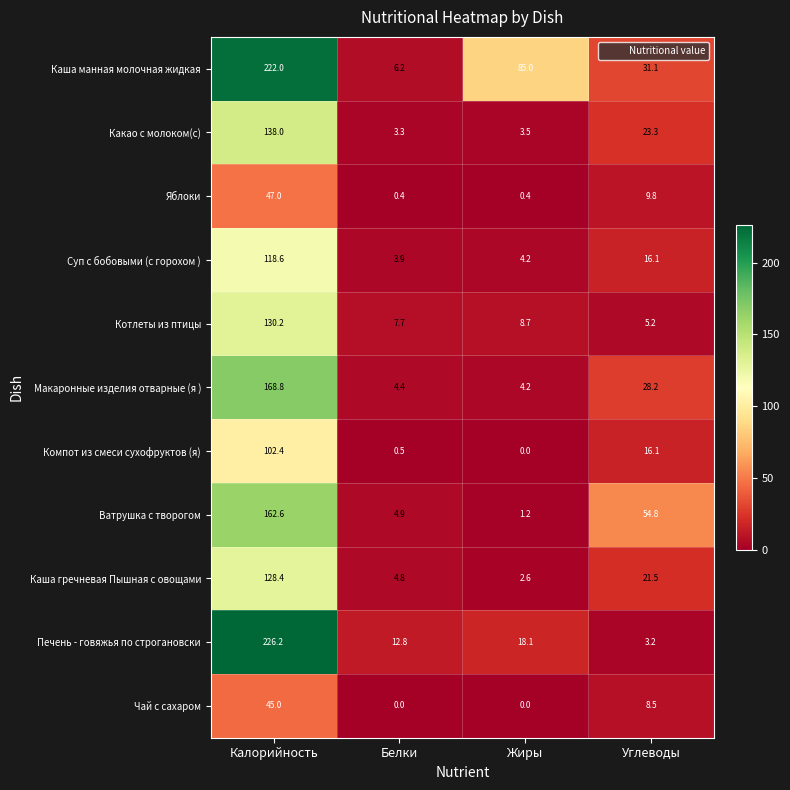

What value does the Печень - говяжья по строгановски series have at Жиры?

18.1